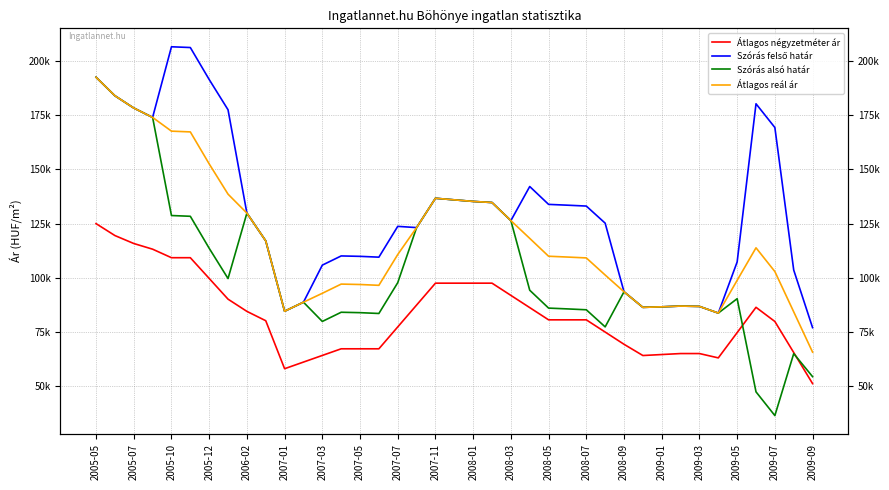

True or false: Szórás alsó határ has more than 0 interior local peaks.

True